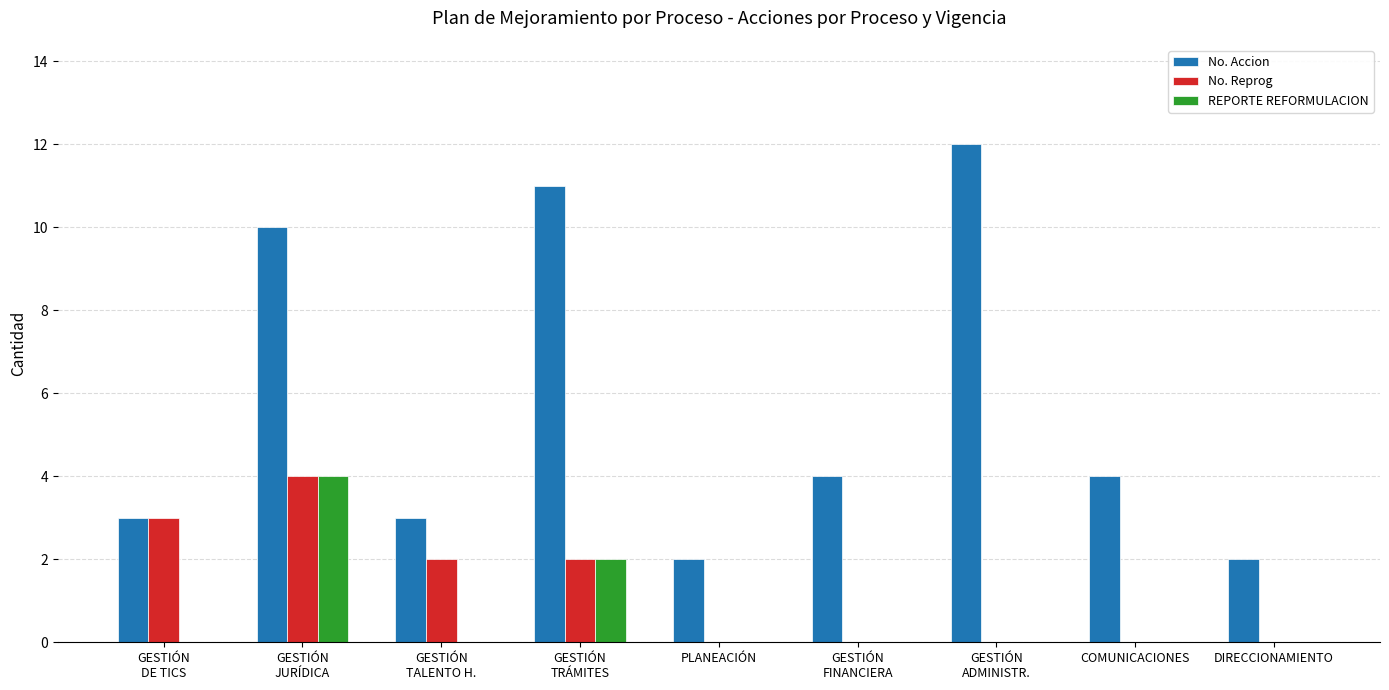

What is the sum of all No. Reprog values?

11